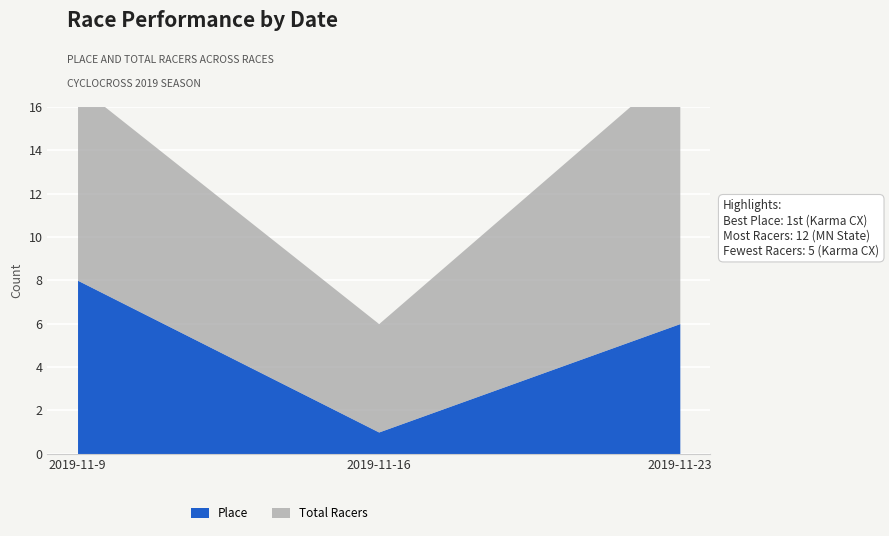

What is the difference between the maximum and minimum values in the Total Racers series?

7